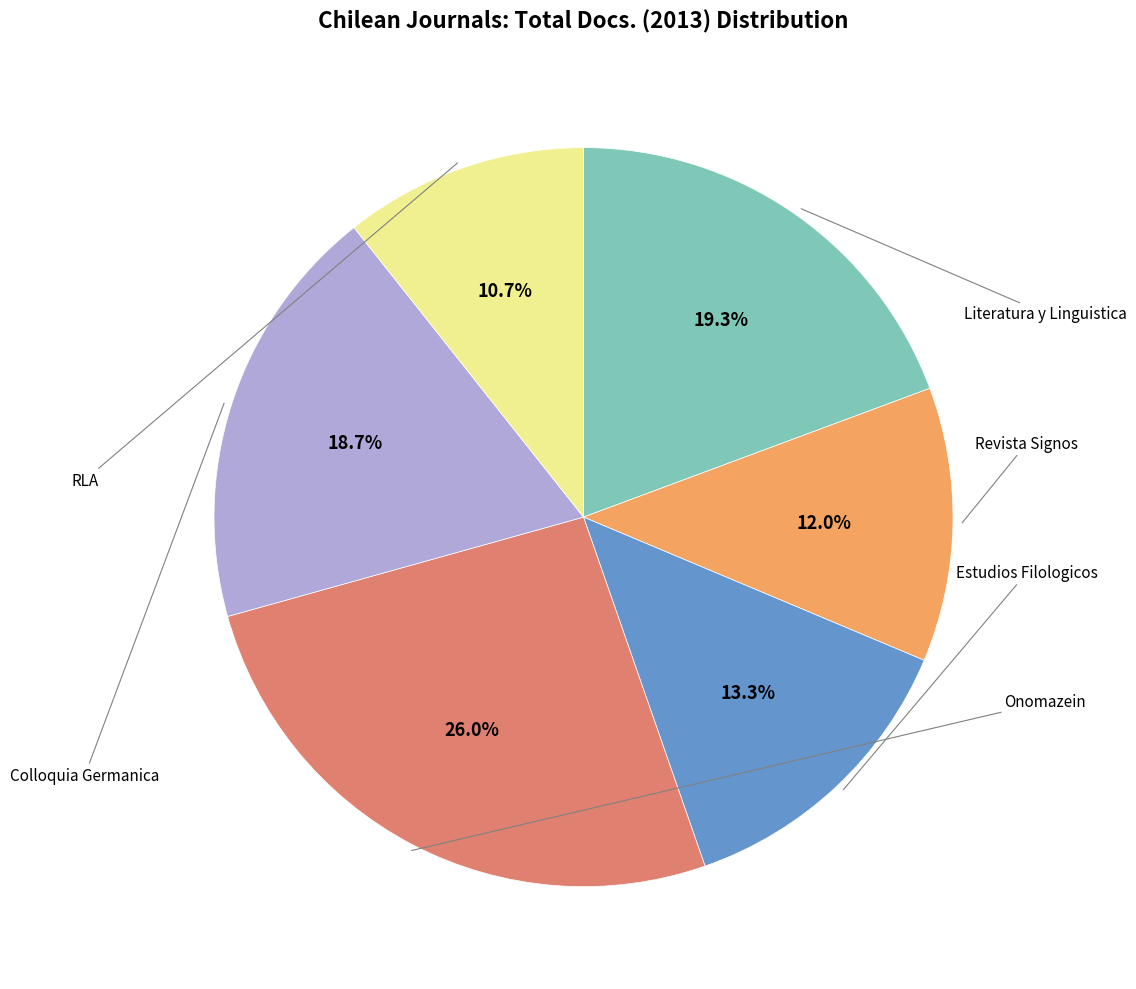

What is the largest slice in the pie chart?

Onomazein